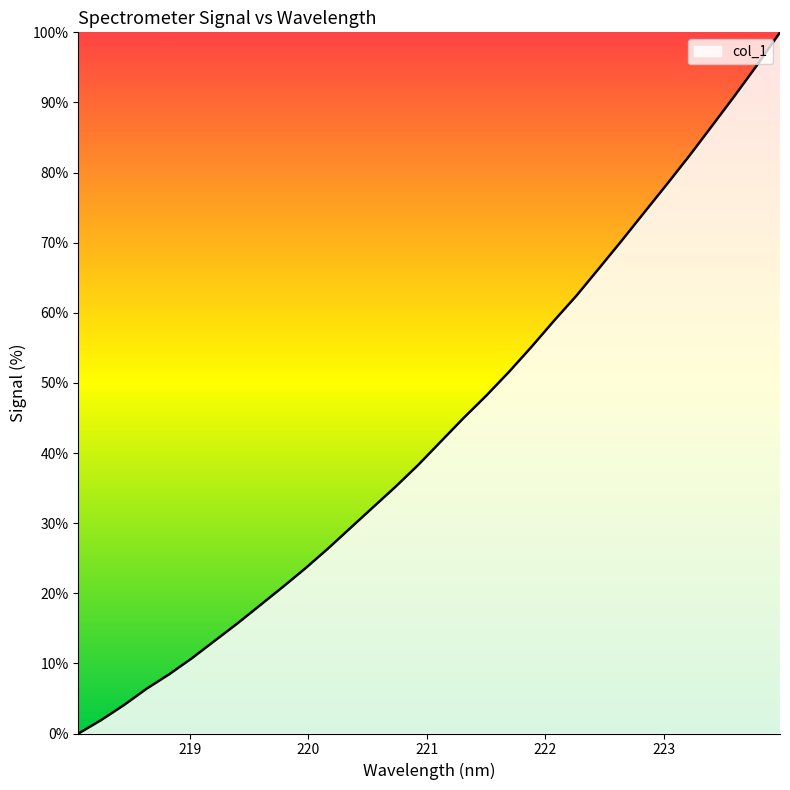

Count the number of categories in the chart.

32